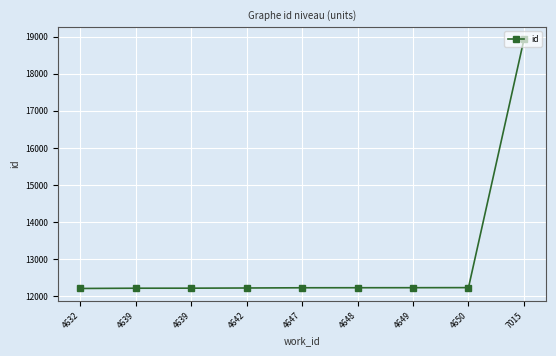

What is the average value?

12967